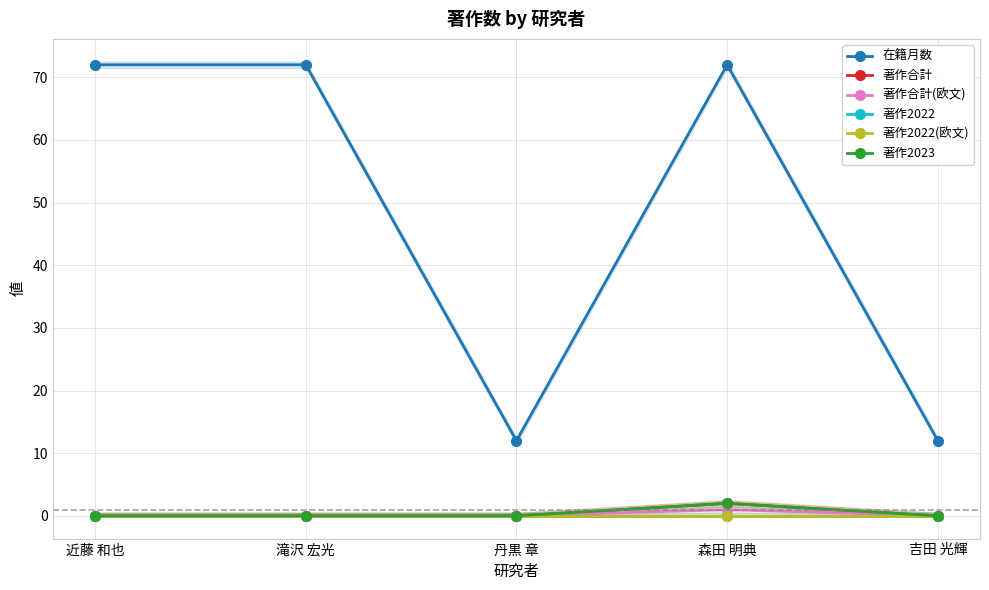

Reading right to left, extract all data points from this chart.

在籍月数: 吉田 光輝=12	森田 明典=72	丹黒 章=12	滝沢 宏光=72	近藤 和也=72
著作合計: 吉田 光輝=0	森田 明典=2	丹黒 章=0	滝沢 宏光=0	近藤 和也=0
著作合計(欧文): 吉田 光輝=0	森田 明典=1	丹黒 章=0	滝沢 宏光=0	近藤 和也=0
著作2022: 吉田 光輝=0	森田 明典=0	丹黒 章=0	滝沢 宏光=0	近藤 和也=0
著作2022(欧文): 吉田 光輝=0	森田 明典=0	丹黒 章=0	滝沢 宏光=0	近藤 和也=0
著作2023: 吉田 光輝=0	森田 明典=2	丹黒 章=0	滝沢 宏光=0	近藤 和也=0